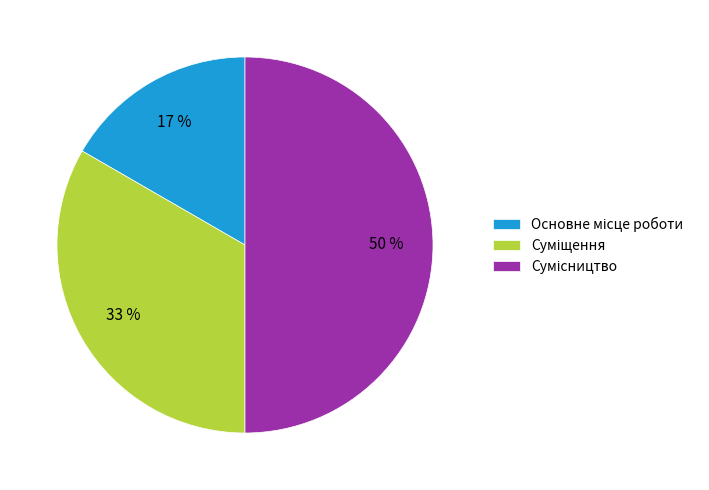

To the nearest percent, what is the difference between the largest and smallest slice percentages?

33%